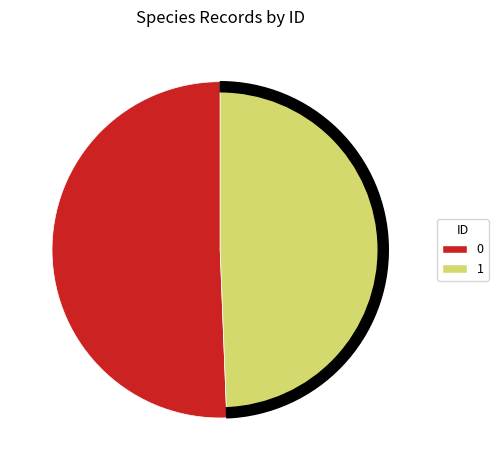

Rank the categories by value from highest to lowest.

0, 1